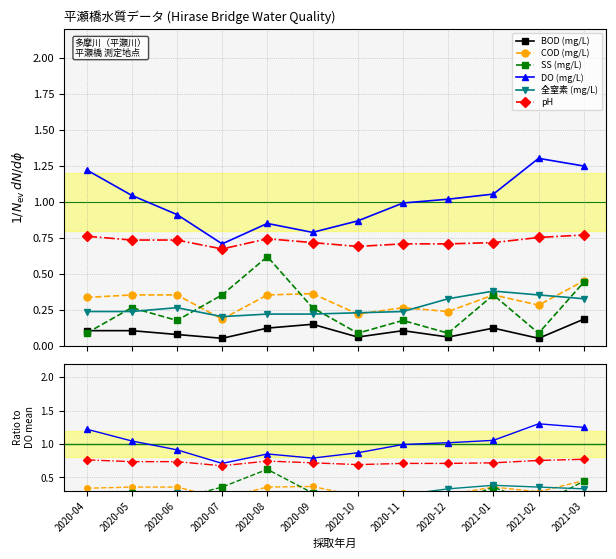

List the series in order of their peak value, lowest first.

BOD (mg/L), 全窒素 (mg/L), COD (mg/L), SS (mg/L), pH, DO (mg/L)